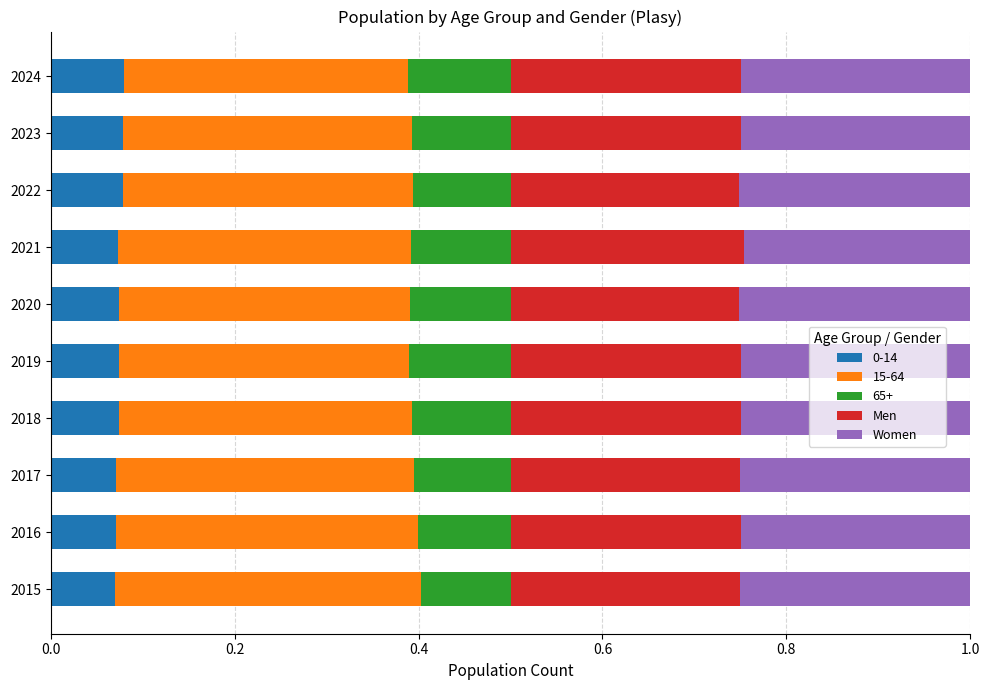

True or false: 0-14 has a value of 0.0 at 2018.

False